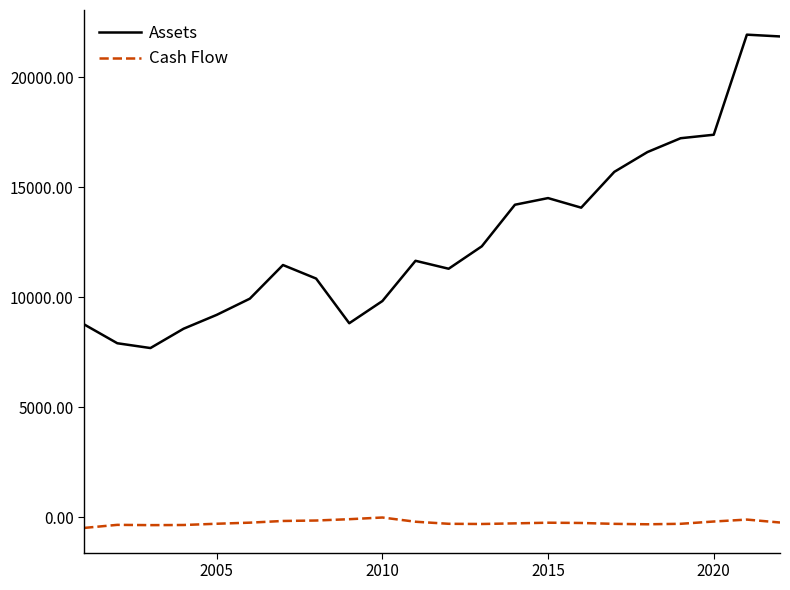

Which series has the largest range (max minus min)?

Assets